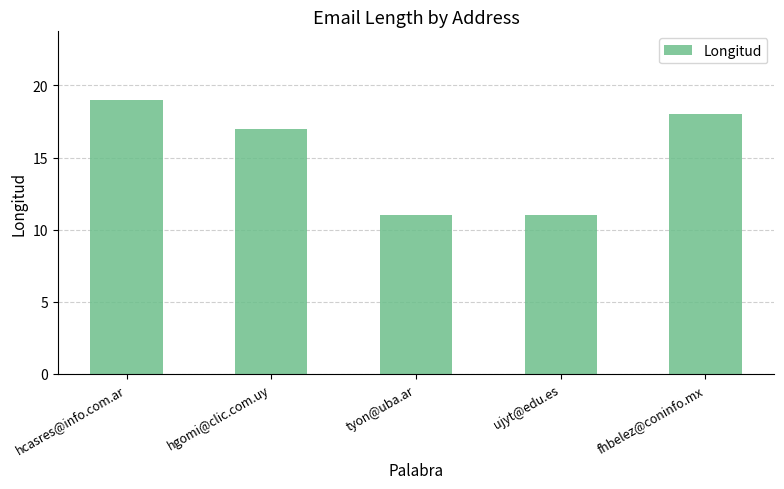

What is the difference between the second highest and minimum values?

7